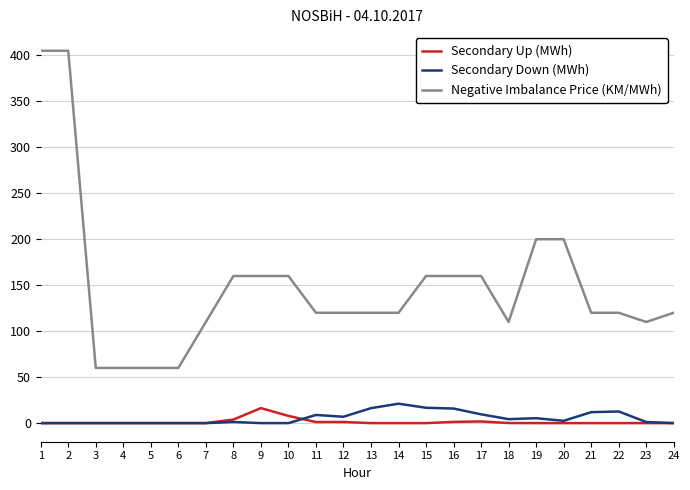

Which series has the largest total across all categories?

Negative Imbalance Price (KM/MWh)